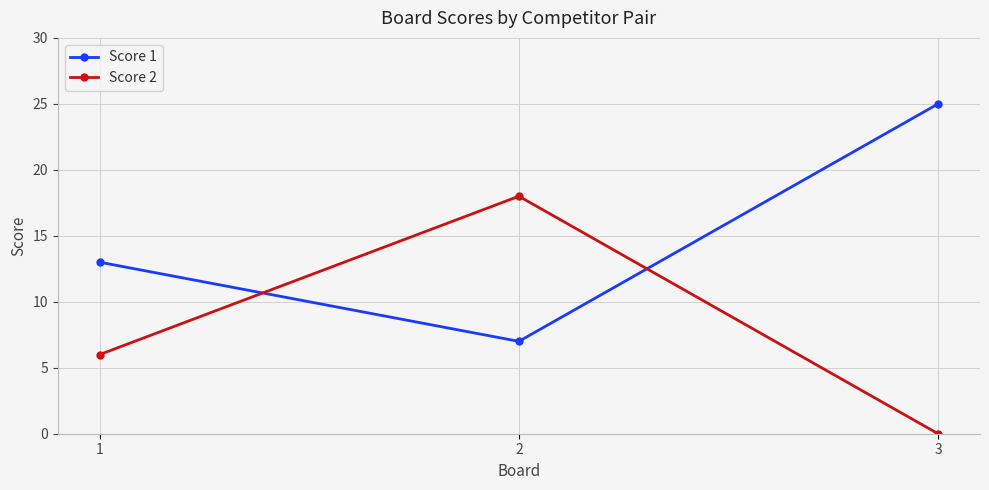

List the series in order of their overall mean, highest first.

Score 1, Score 2